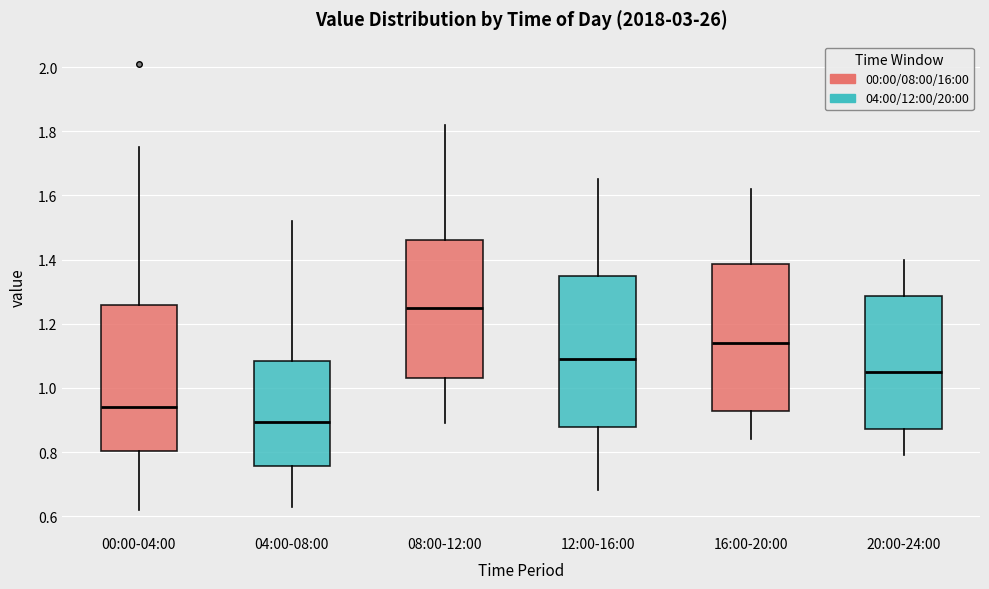

Reading left to right, read every box against the y-axis: the position of its median line, the range the box covers, and the ends of its whiskers. The values are not printed on the chart, so give them approximately, as read against the axis.

00:00-04:00: median 0.94, box 0.80 to 1.26, whiskers 0.62 to 1.76
04:00-08:00: median 0.90, box 0.76 to 1.08, whiskers 0.64 to 1.52
08:00-12:00: median 1.26, box 1.04 to 1.46, whiskers 0.90 to 1.82
12:00-16:00: median 1.10, box 0.88 to 1.36, whiskers 0.68 to 1.66
16:00-20:00: median 1.14, box 0.92 to 1.38, whiskers 0.84 to 1.62
20:00-24:00: median 1.06, box 0.88 to 1.28, whiskers 0.80 to 1.40